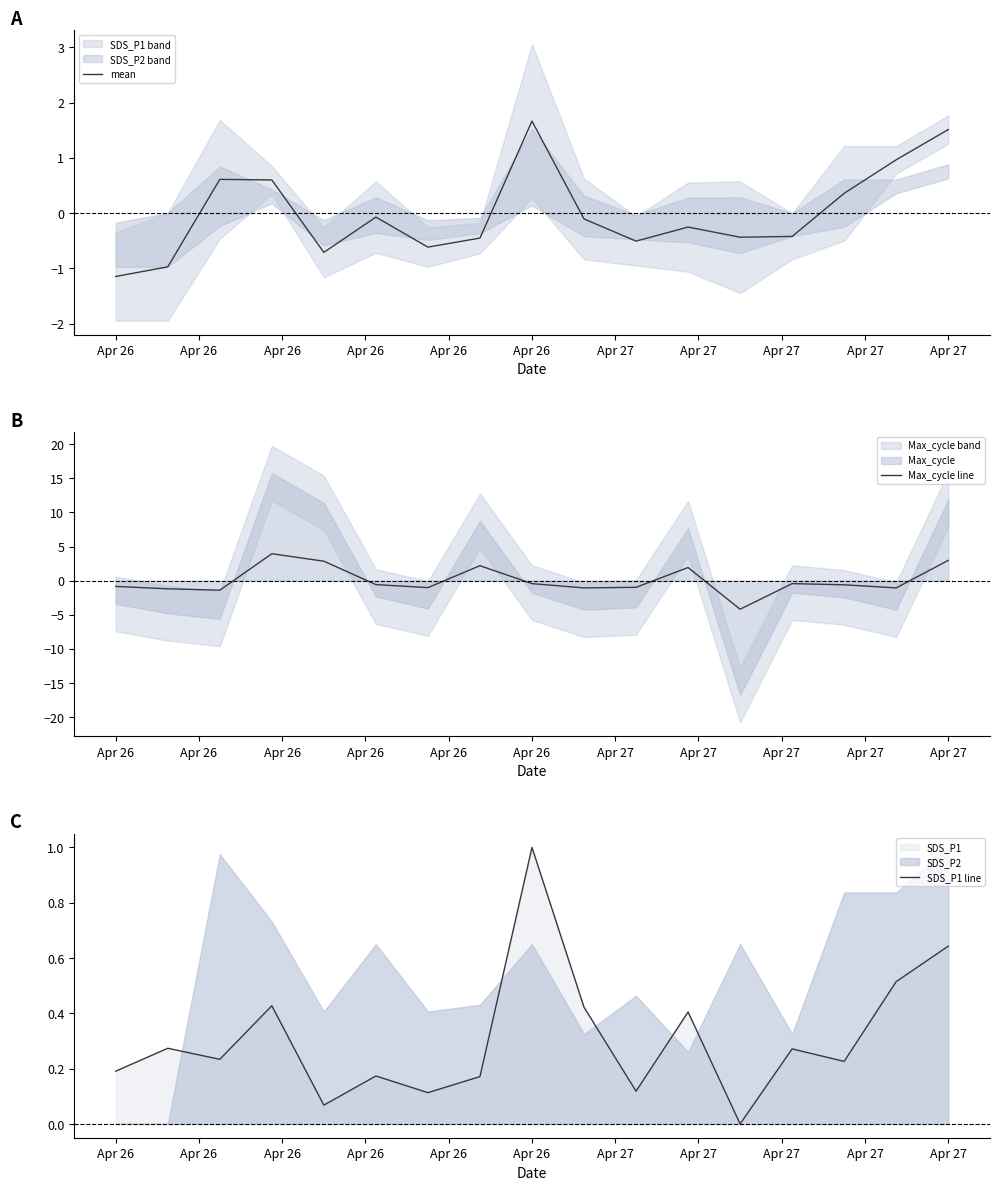

How many values in mean are below zero?

11